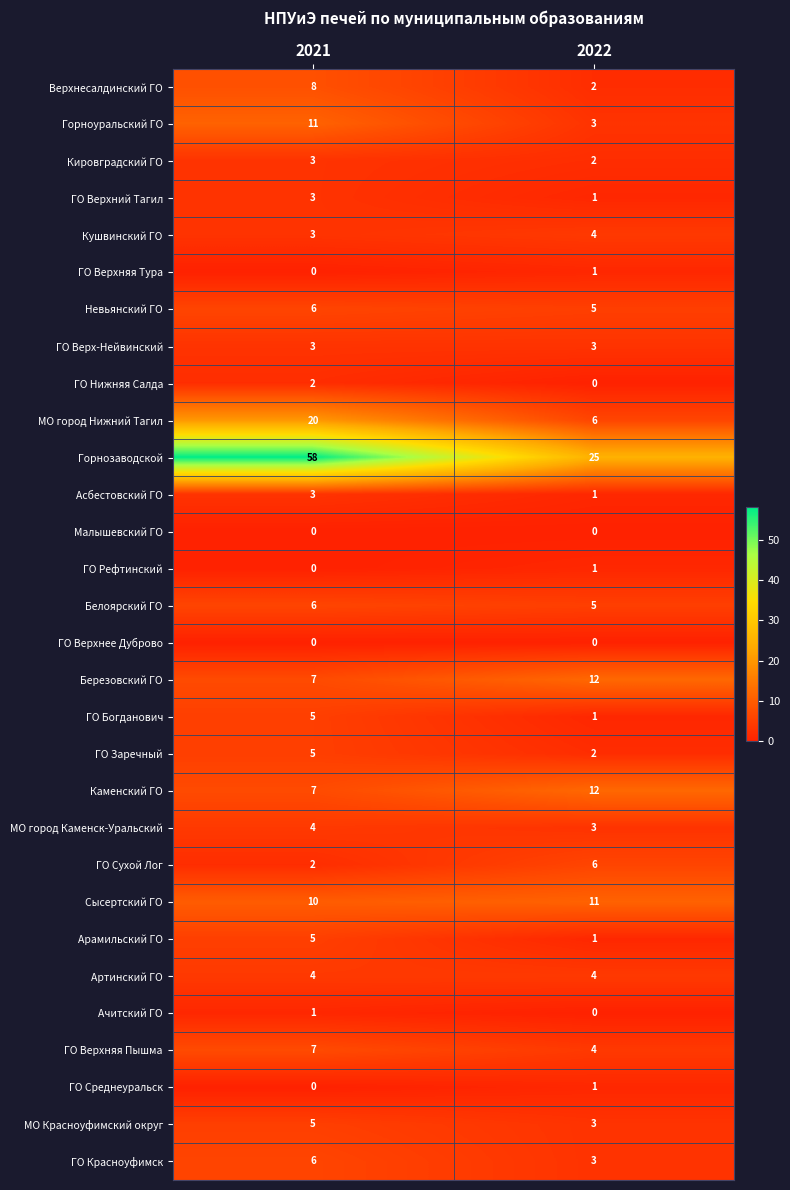

What is the average value of the ГО Верх-Нейвинский series?

3